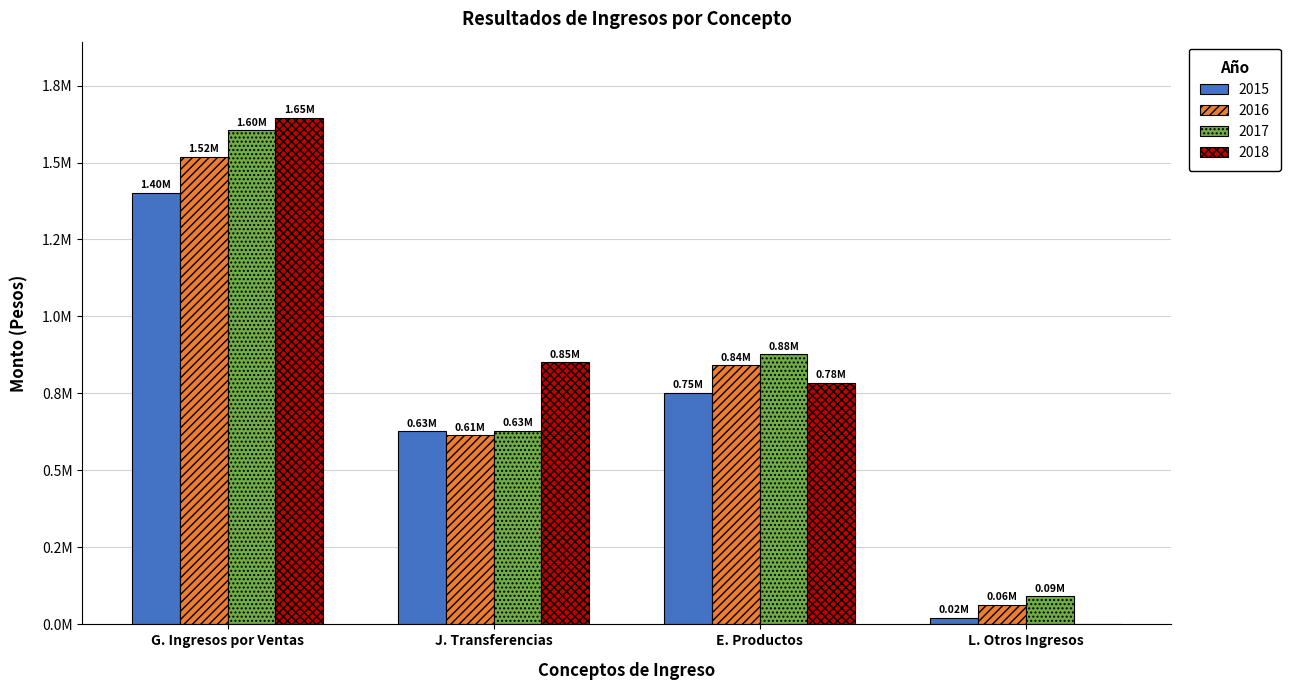

What is the label of the 4th bar from the right?

G. Ingresos por Ventas